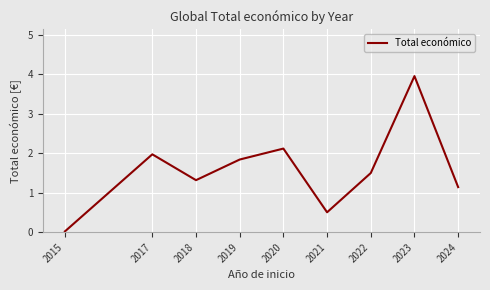

True or false: the data shows 2.1 at 2018.

False